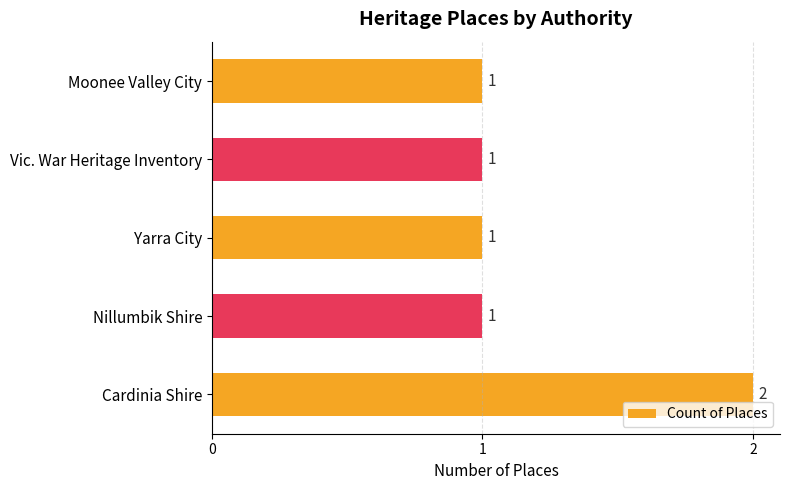

The chart shows a value of 1 at Cardinia Shire. True or false?

False